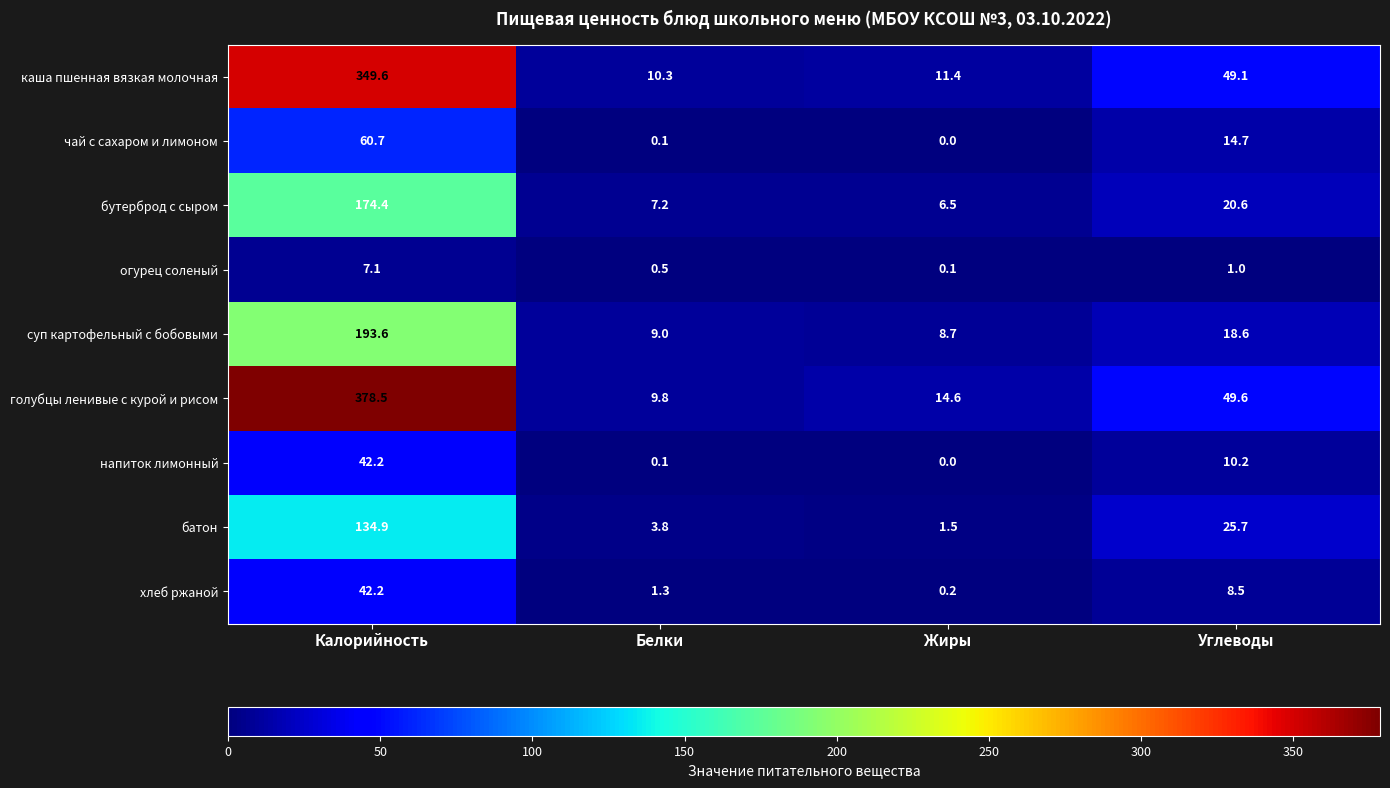

At how many categories does at least one series exceed 357?

1